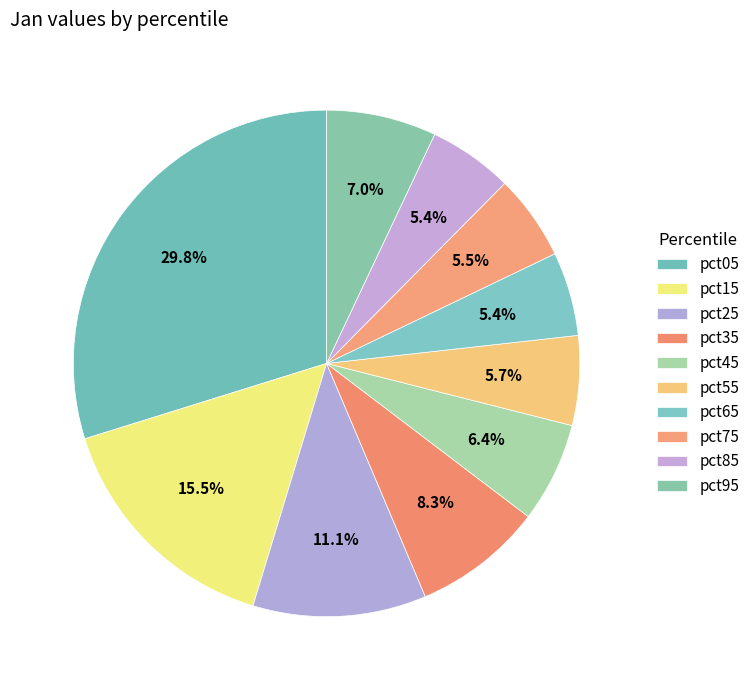

What portion of the pie excludes pct35?

91.7%